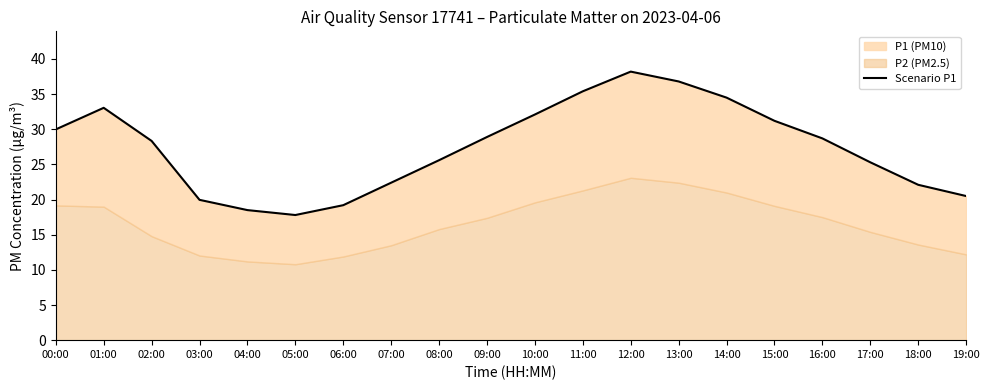

At which category does the data reach its first local valley?

05:00